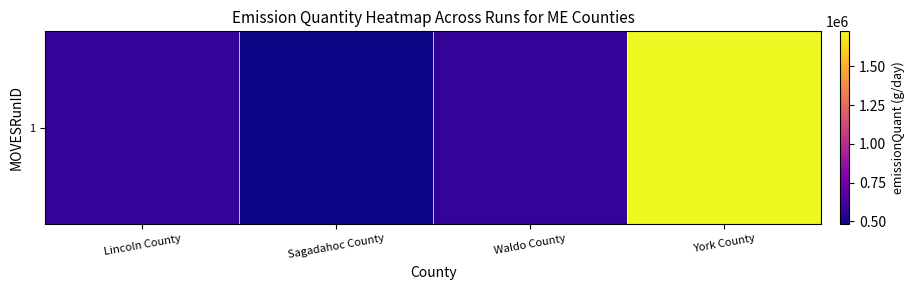

The chart shows a value of 579685 at Lincoln County. True or false?

True